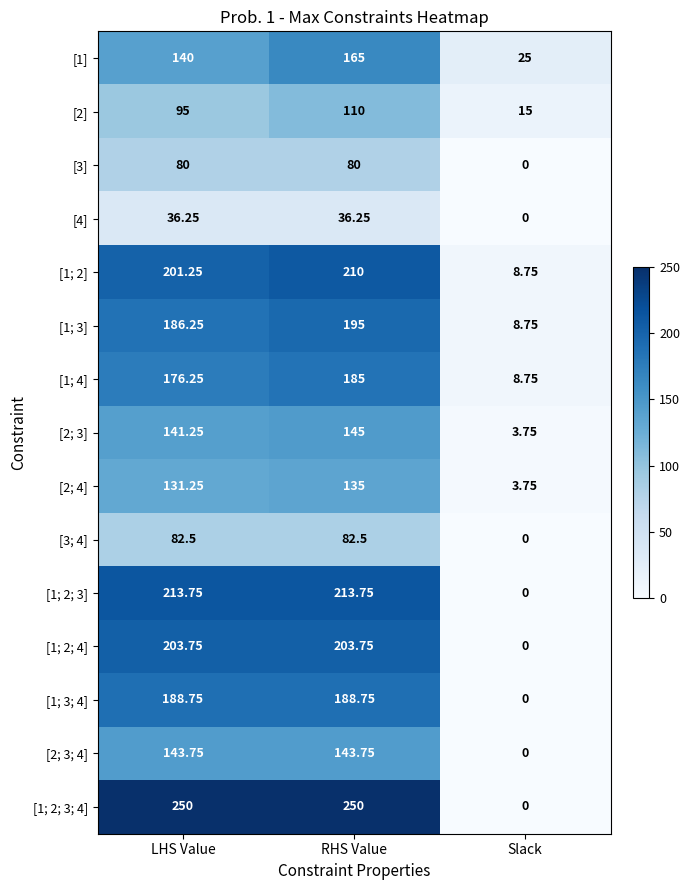

Count the number of data series in this chart.

15